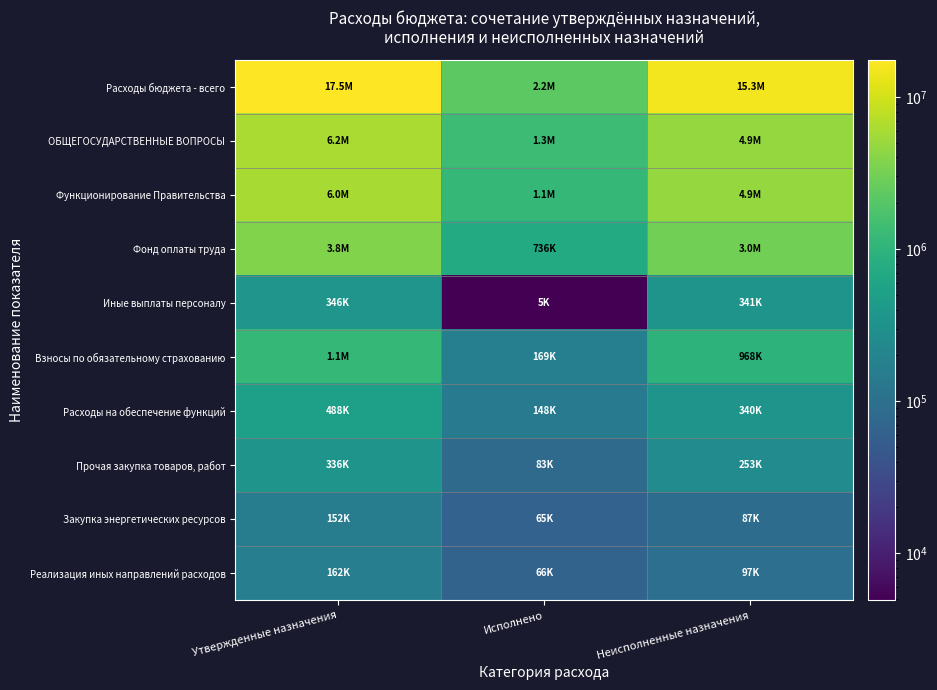

Reading right to left, what are all the values shown in this chart?

Расходы бюджета - всего: Неисполненные назначения=15284415.9	Исполнено=2227784.1	Утвержденные назначения=17512200.0
ОБЩЕГОСУДАРСТВЕННЫЕ ВОПРОСЫ: Неисполненные назначения=4864299.8	Исполнено=1327400.2	Утвержденные назначения=6191700.0
Функционирование Правительства: Неисполненные назначения=4855274.8	Исполнено=1124325.2	Утвержденные назначения=5979600.0
Фонд оплаты труда: Неисполненные назначения=3032665.9	Исполнено=736034.1	Утвержденные назначения=3768700.0
Иные выплаты персоналу: Неисполненные назначения=340818.0	Исполнено=4882.0	Утвержденные назначения=345700.0
Взносы по обязательному страхованию: Неисполненные назначения=968354.9	Исполнено=168845.1	Утвержденные назначения=1137200.0
Расходы на обеспечение функций: Неисполненные назначения=339502.0	Исполнено=148498.0	Утвержденные назначения=488000.0
Прочая закупка товаров, работ: Неисполненные назначения=252522.2	Исполнено=83477.8	Утвержденные назначения=336000.0
Закупка энергетических ресурсов: Неисполненные назначения=86979.8	Исполнено=65020.2	Утвержденные назначения=152000.0
Реализация иных направлений расходов: Неисполненные назначения=96634.0	Исполнено=65866.0	Утвержденные назначения=162500.0